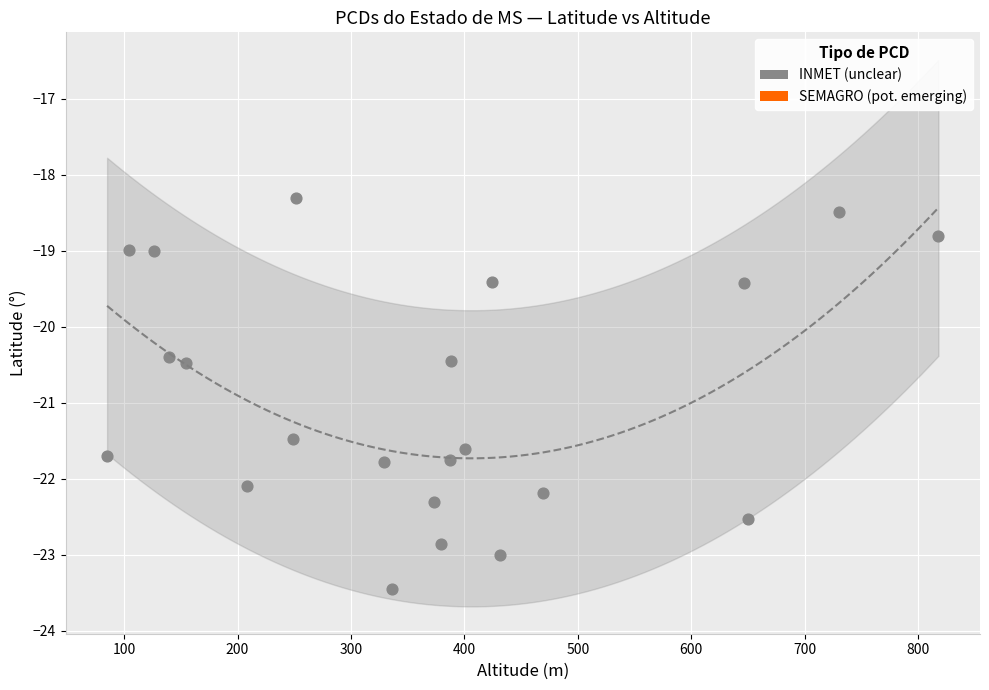

What is the range of Y values (max minus min)?

5.1